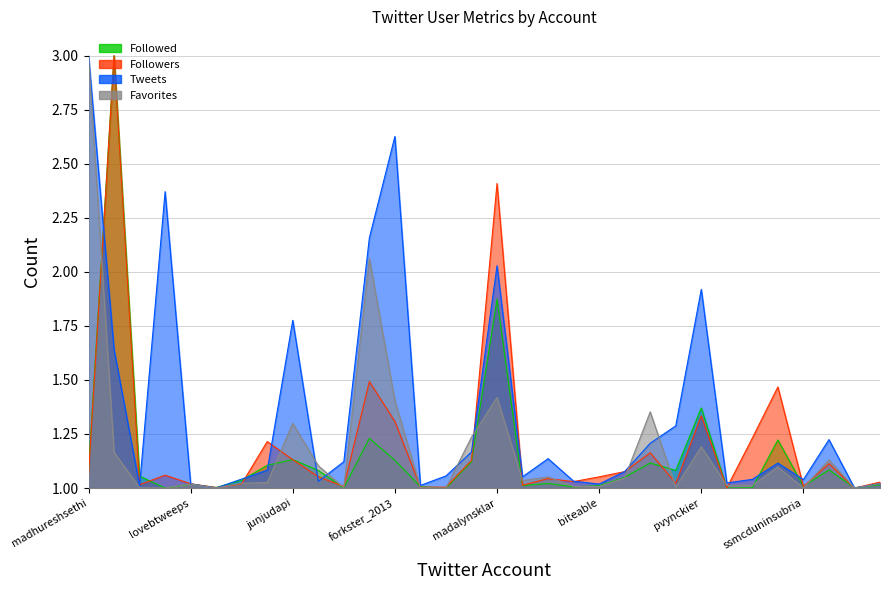

Between which two adjacent categories do Followed and Followers first intersect?

sociamonials and the404code